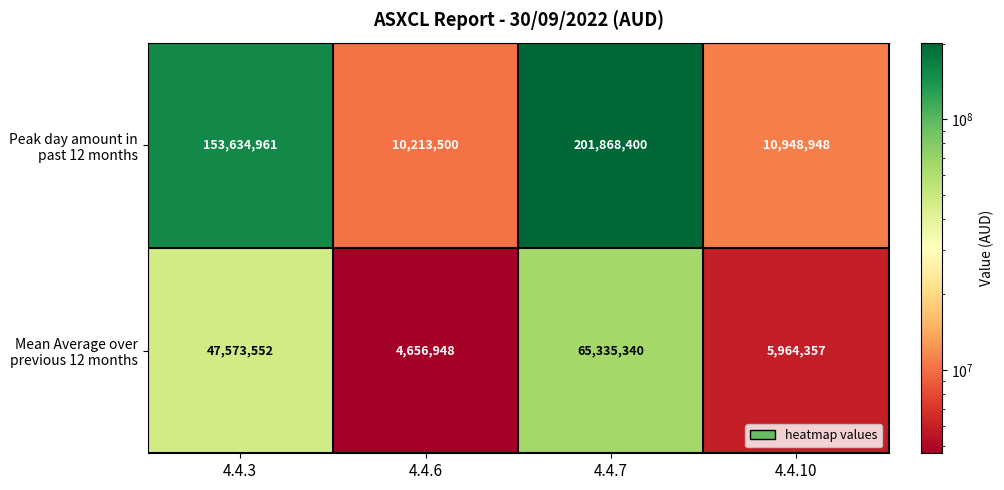

What is the total value across all series at 4.4.10?

16913305